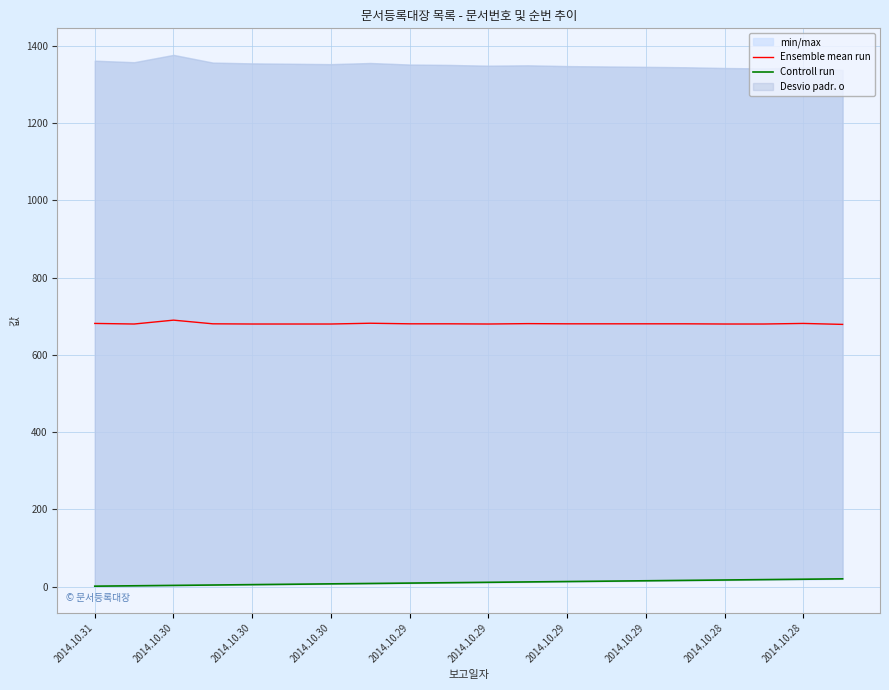

How many categories are shown in the chart?

20